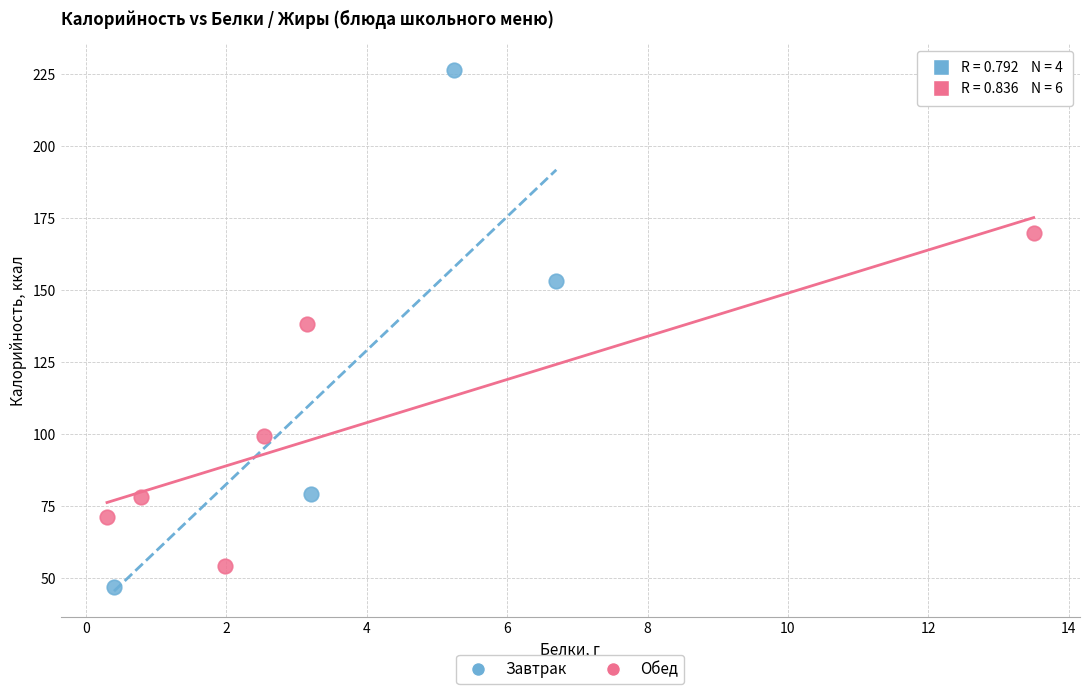

Which series has the largest Y range (max minus min)?

Завтрак